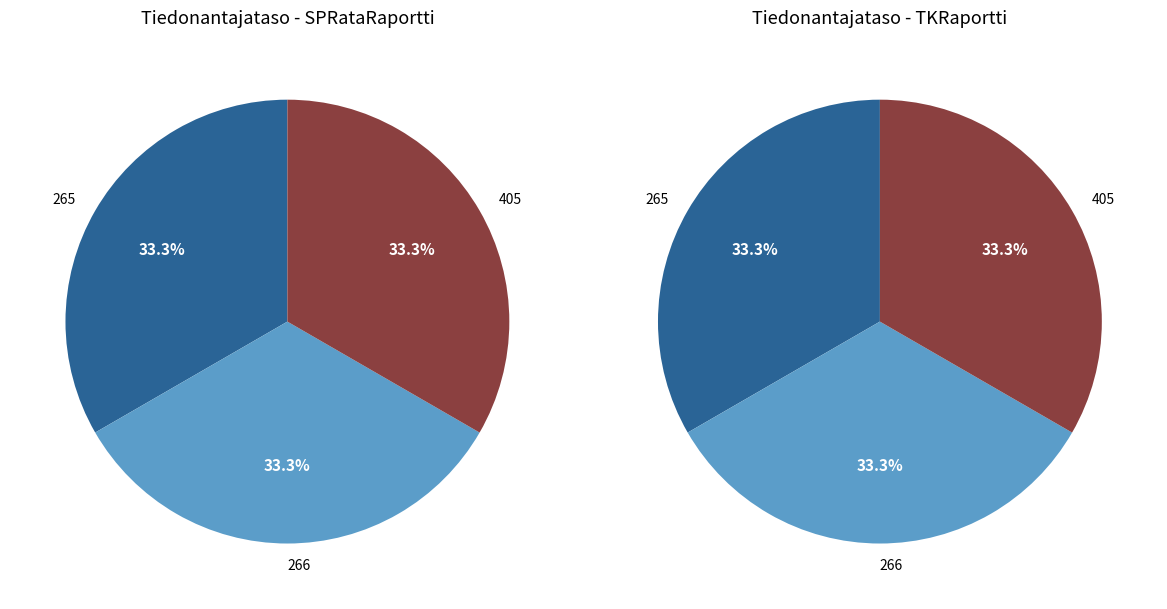

Which category has the smallest portion of the pie?

265-Header